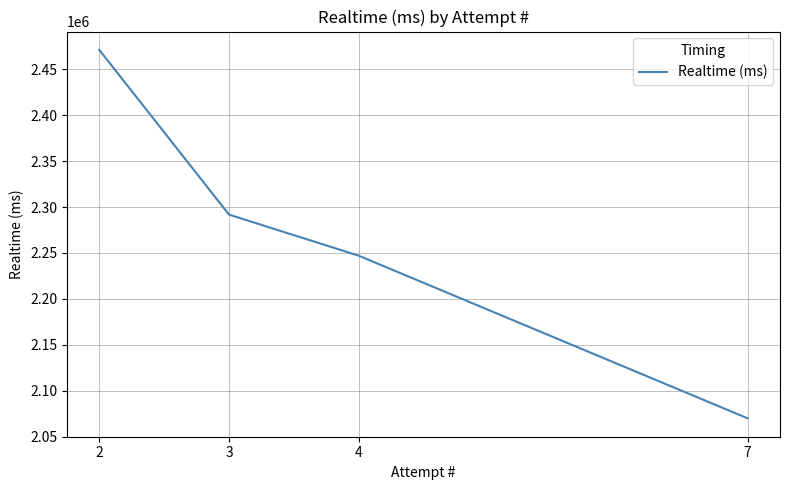

The value at 7 is 2069895. True or false?

True